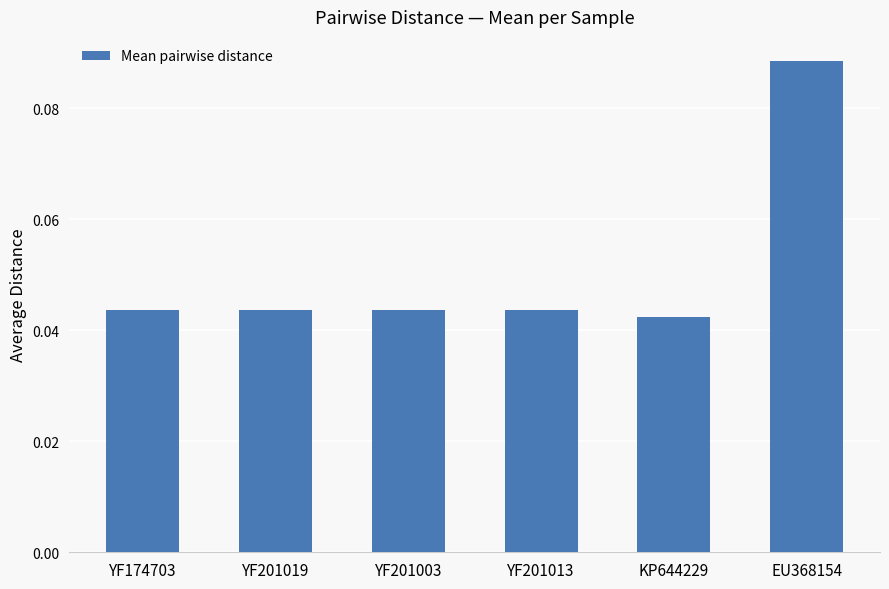

What is the sum of all values?

0.3